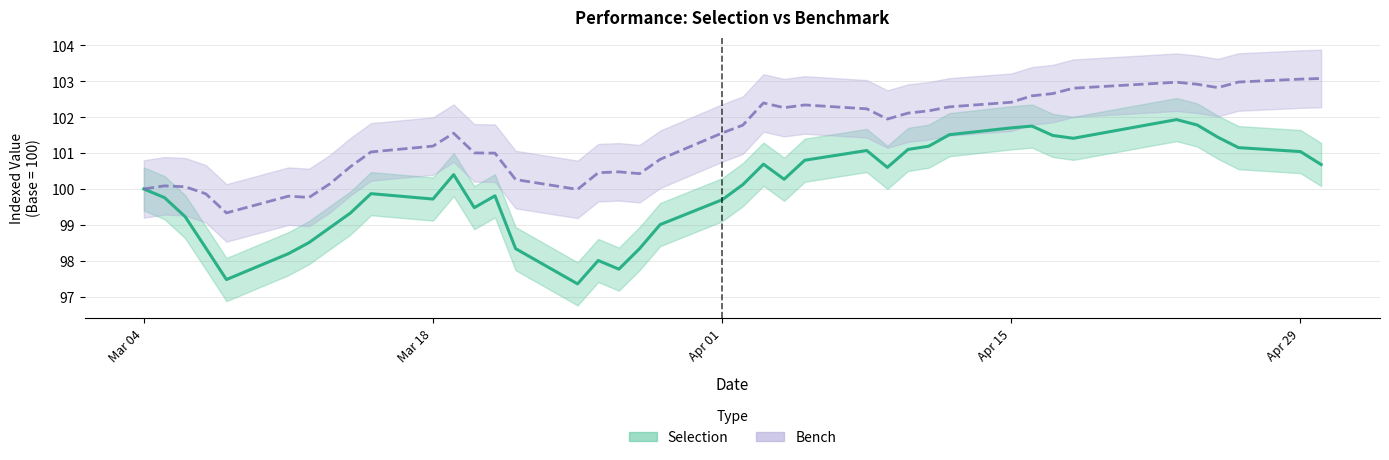

Is the value of bench line at 8 greater than the value of selection line at 14?

Yes